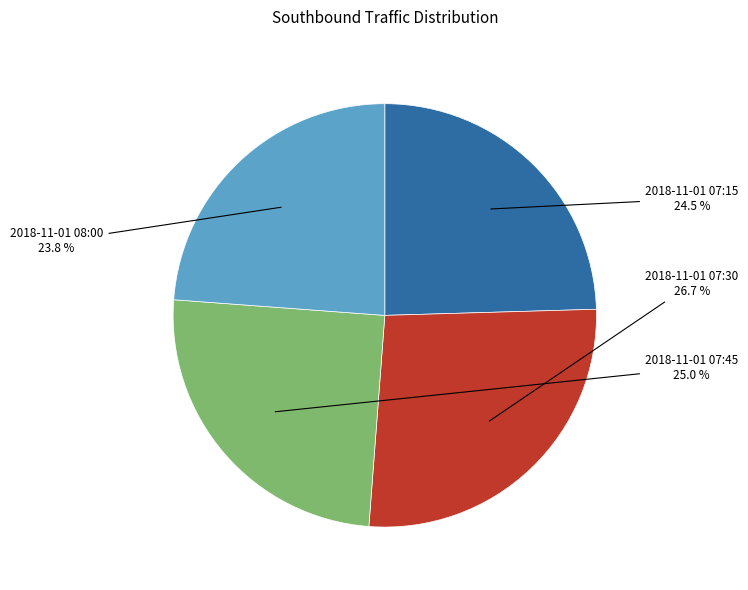

What is the ratio of the value at 2018-11-01 07:45 to the value at 2018-11-01 07:30?

0.9